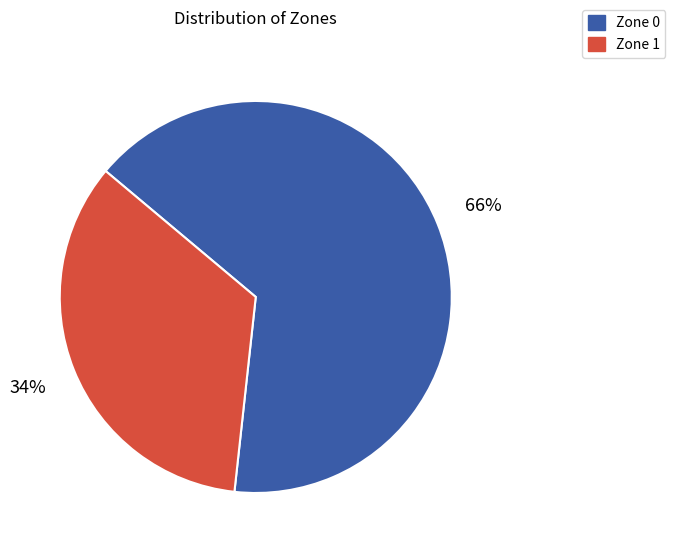

Which category has the biggest portion of the pie?

Zone 0